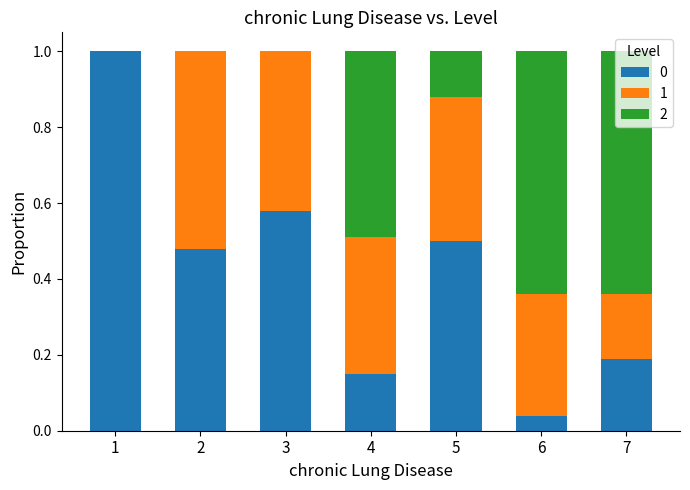

What is the sum of all 0 values?

2.9